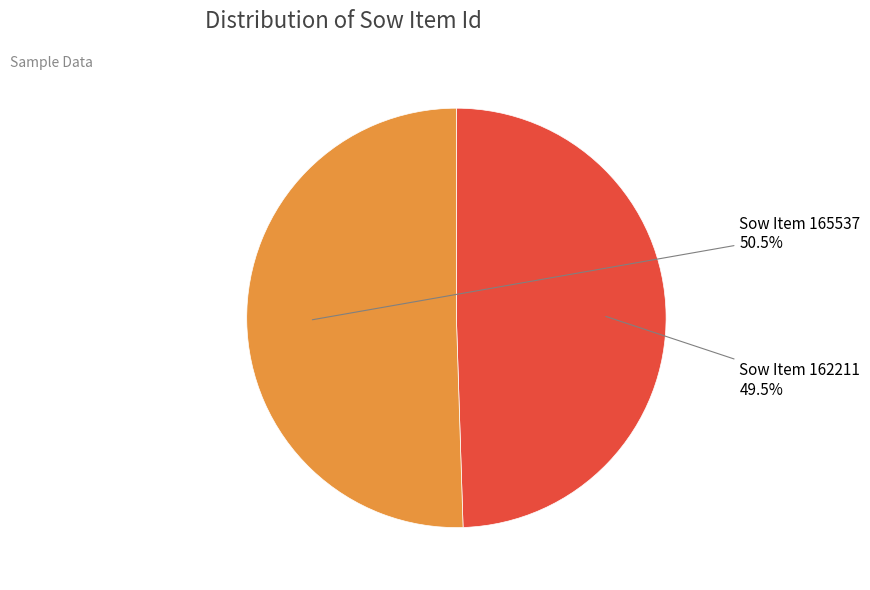

Which category has the biggest portion of the pie?

Sow Item 165537